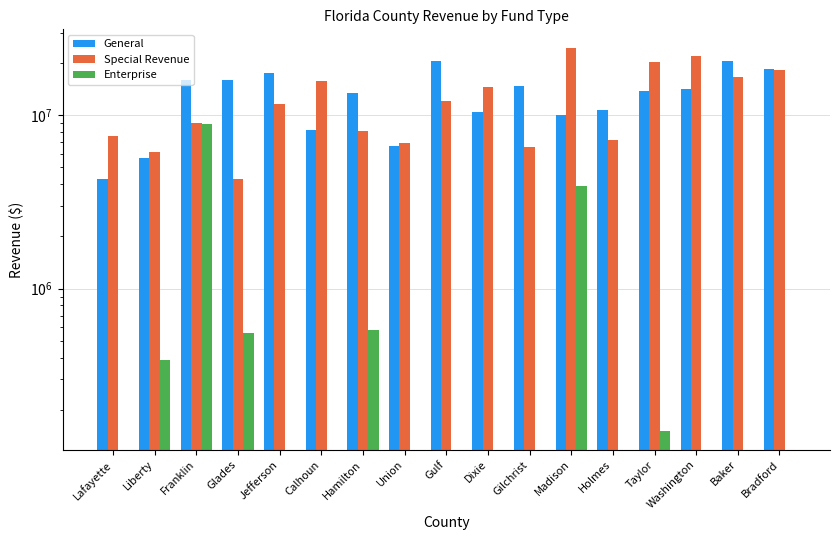

How many series are shown in this chart?

3